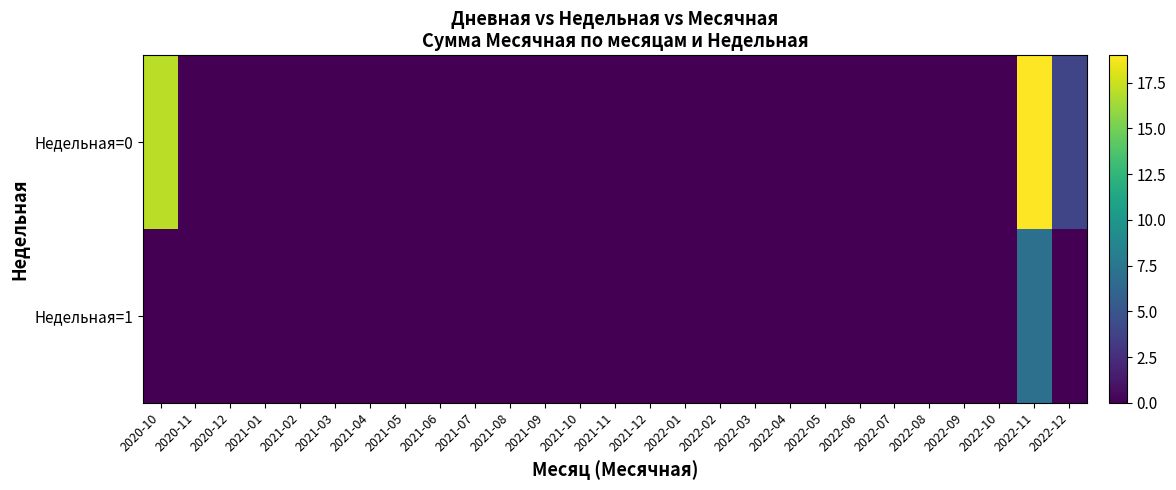

At 2021-10, list the series in order from smallest to largest.

Недельная=0, Недельная=1